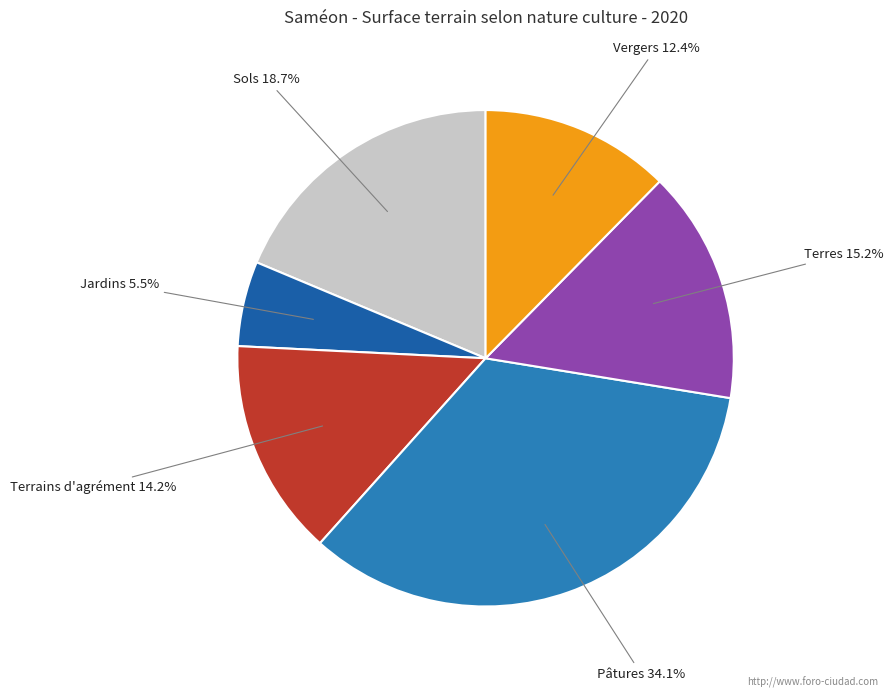

Combined, do Sols and Jardins account for over 50%?

No